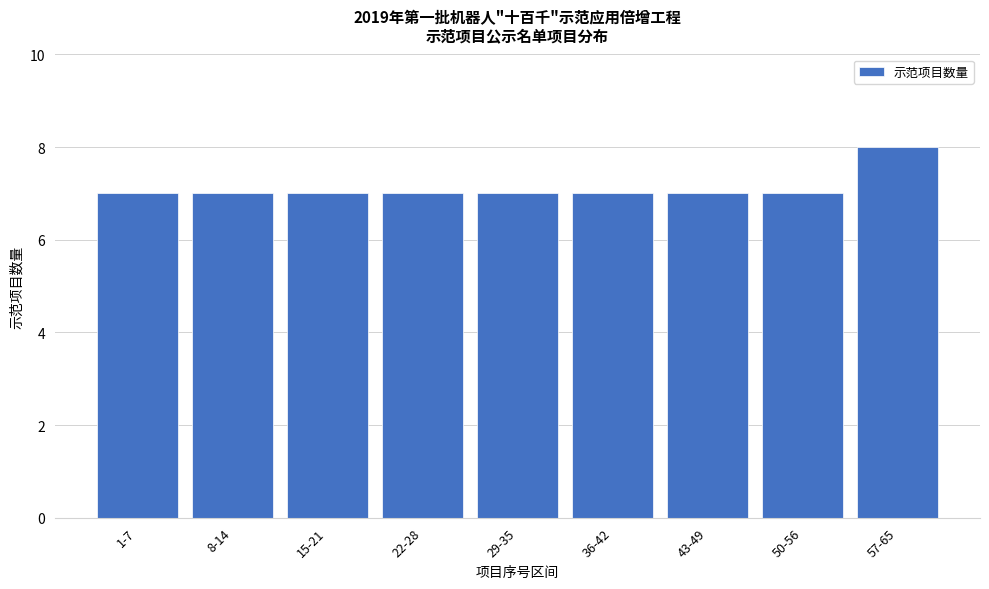

Reading right to left, transcribe all the data shown in this chart.

8	7	7	7	7	7	7	7	7